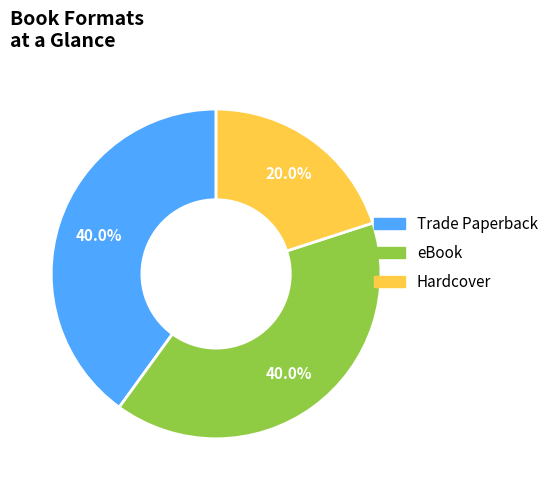

To the nearest percent, what is the difference between the largest and smallest slice percentages?

20%